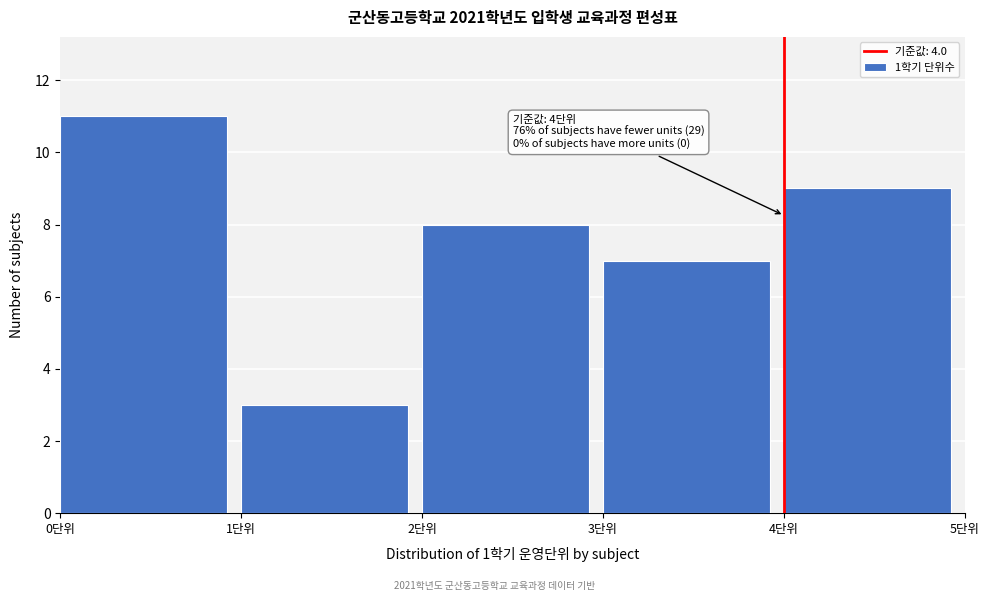

Over which range of the x-axis is the bar tallest?

0 to 1